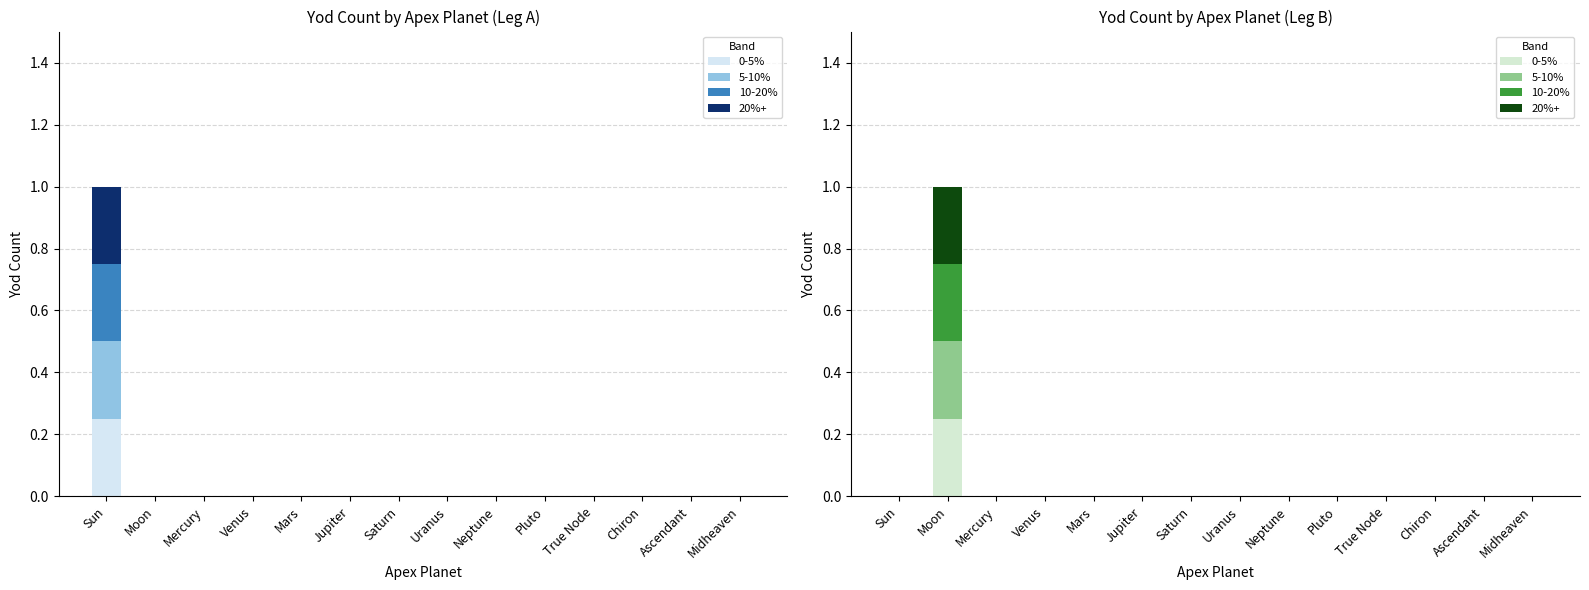

What is the label of the 9th bar from the left?

Neptune